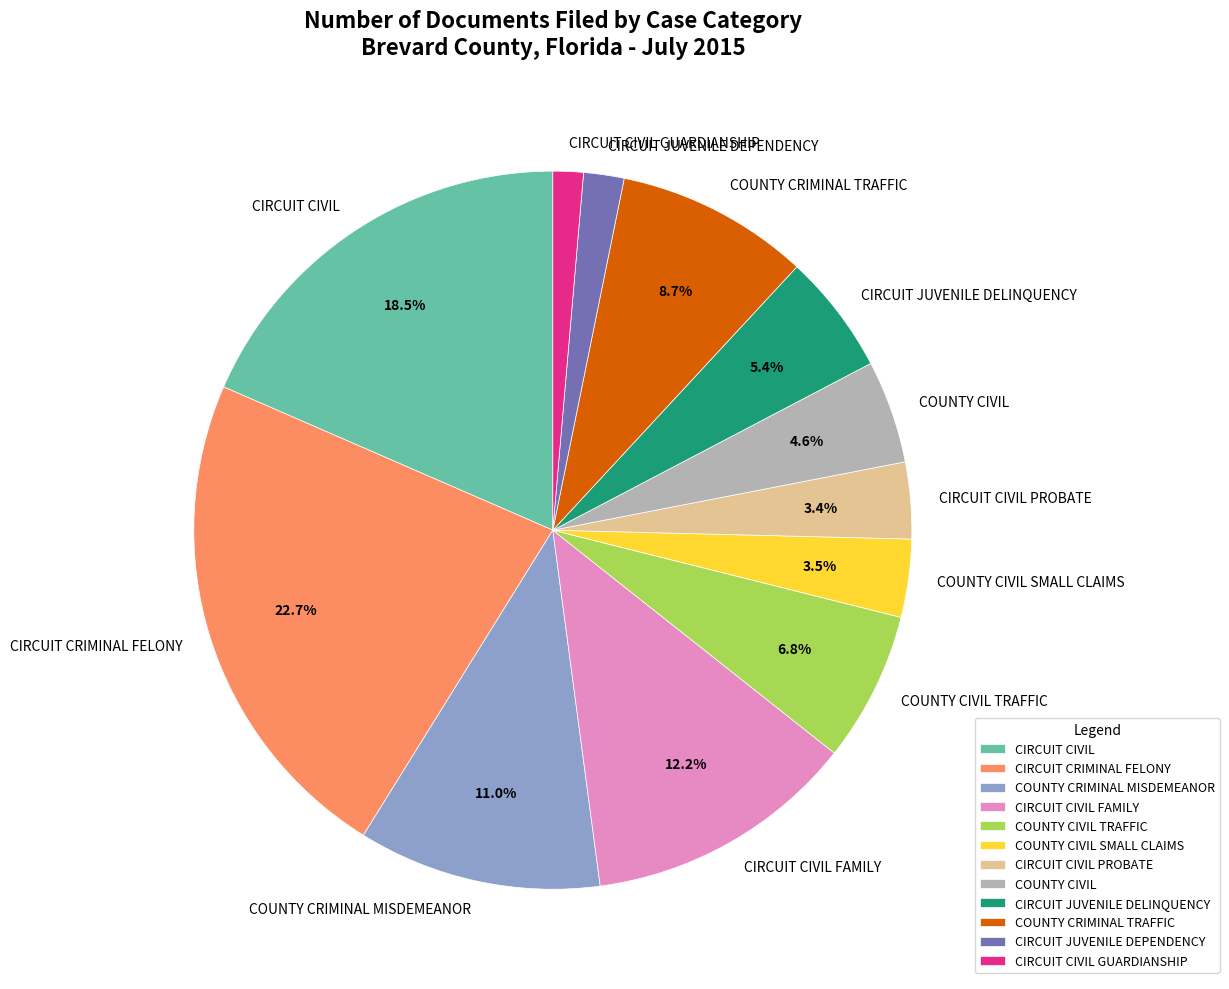

Count the number of slices in the pie.

12